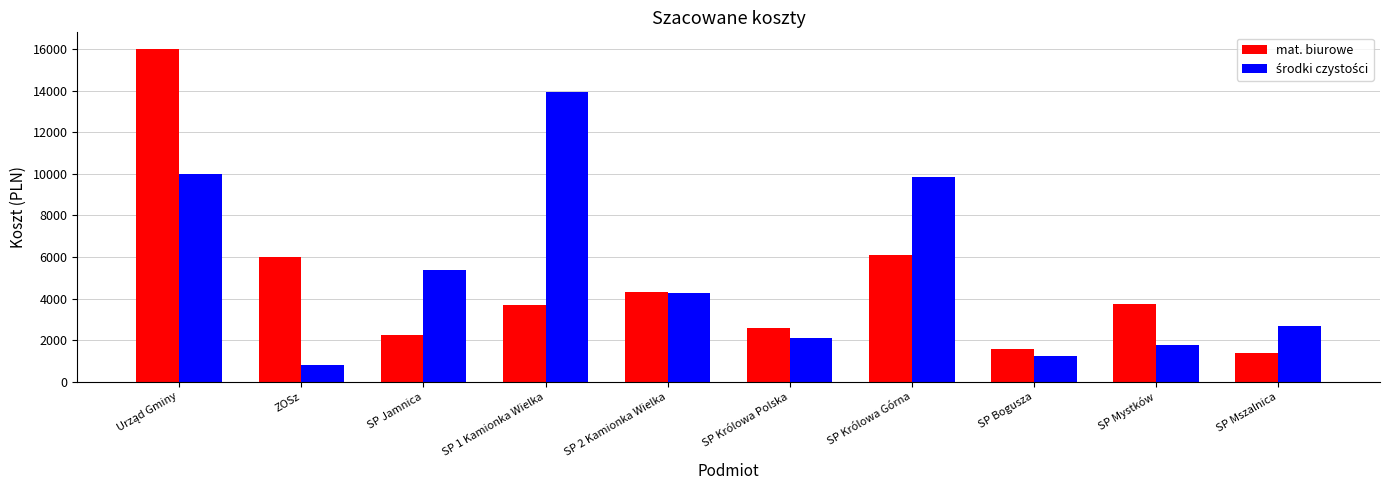

How many bars are there in total?

20